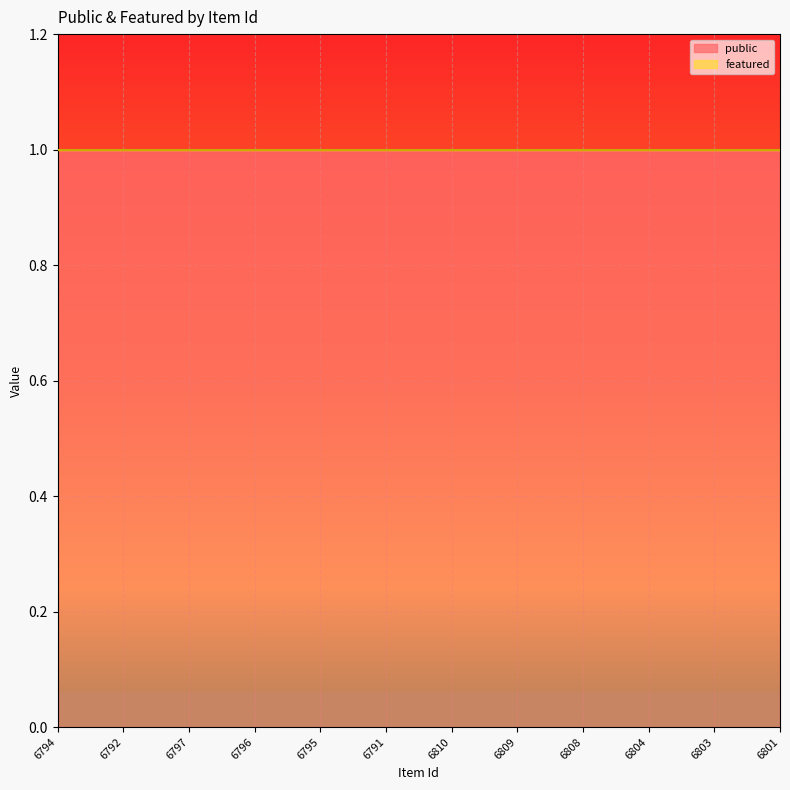

Is it true that public equals 1 at 6808?

True